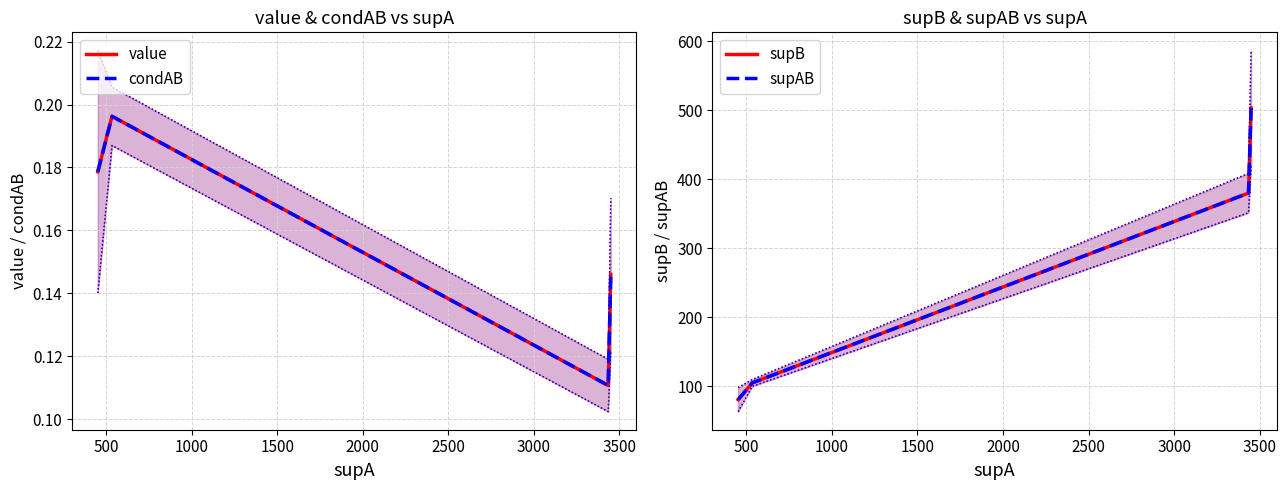

What is the difference between the maximum and minimum values in the value series?

0.1